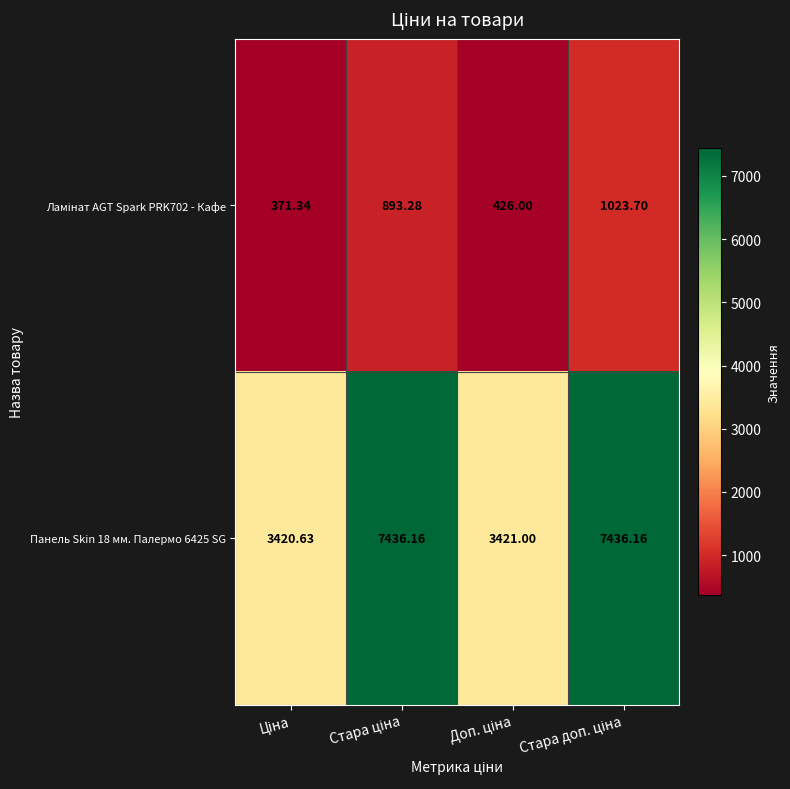

How many data points in Панель Skin 18 мм. Палермо 6425 SG are less than 7436?

2